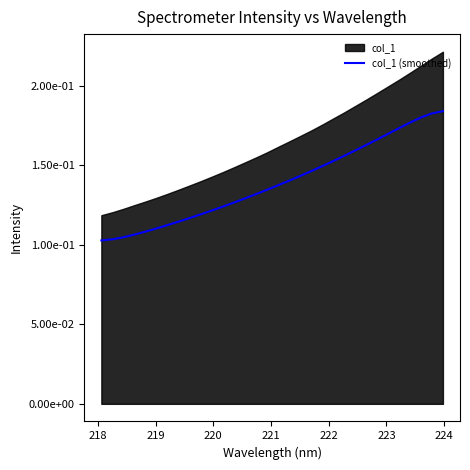

What is the maximum value shown in the chart?

0.2